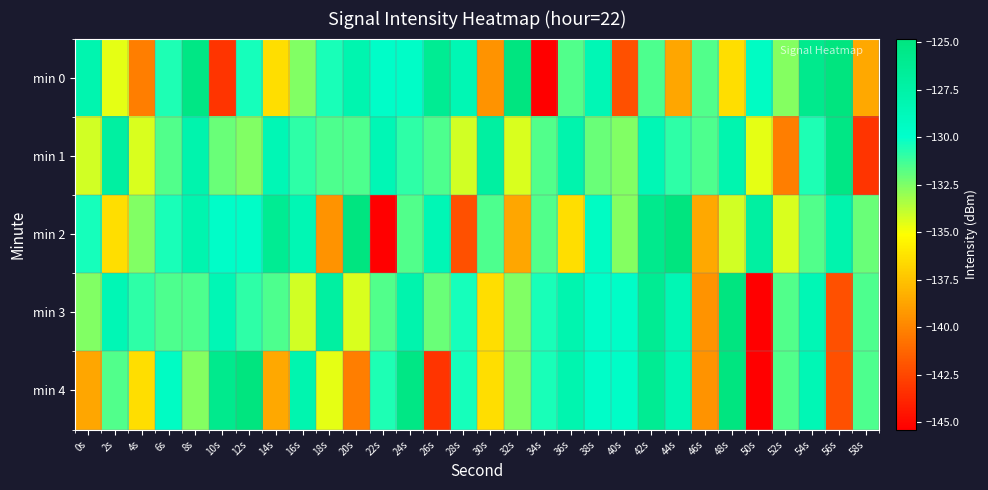

At which category does the chart reach its peak across all series?

56s